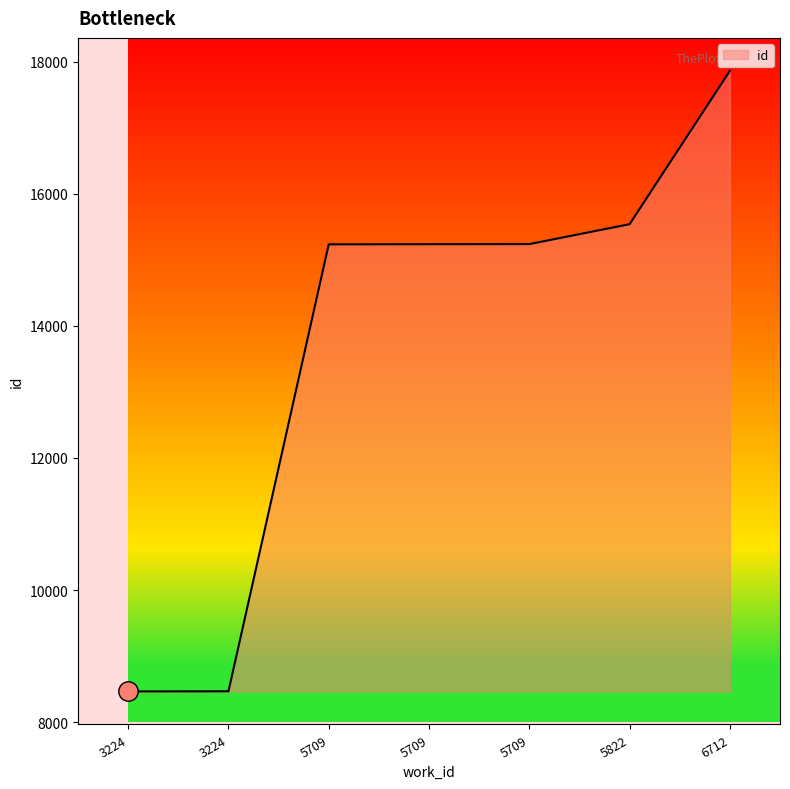

Which has a higher value, 3224 or 6712?

6712